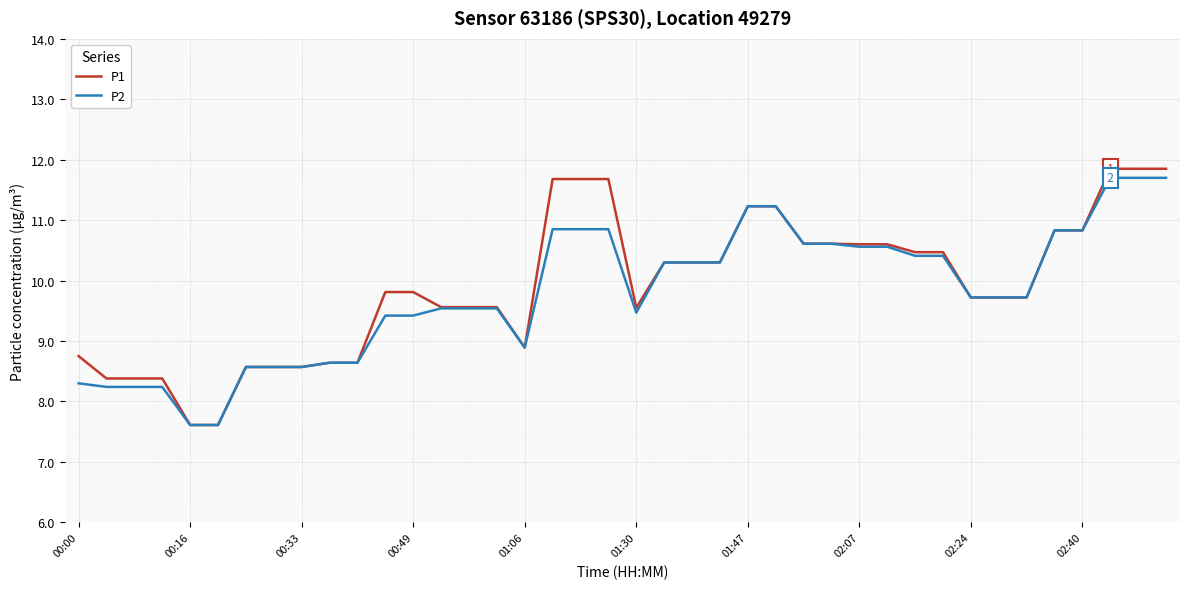

At how many categories does at least one series exceed 8?

38